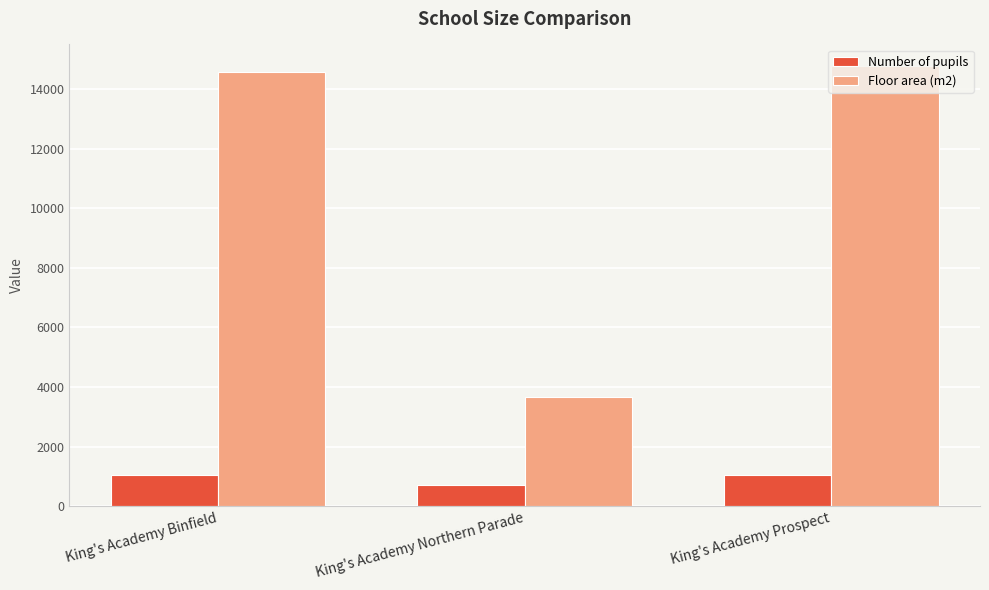

Which category has the highest value across all series?

King's Academy Prospect